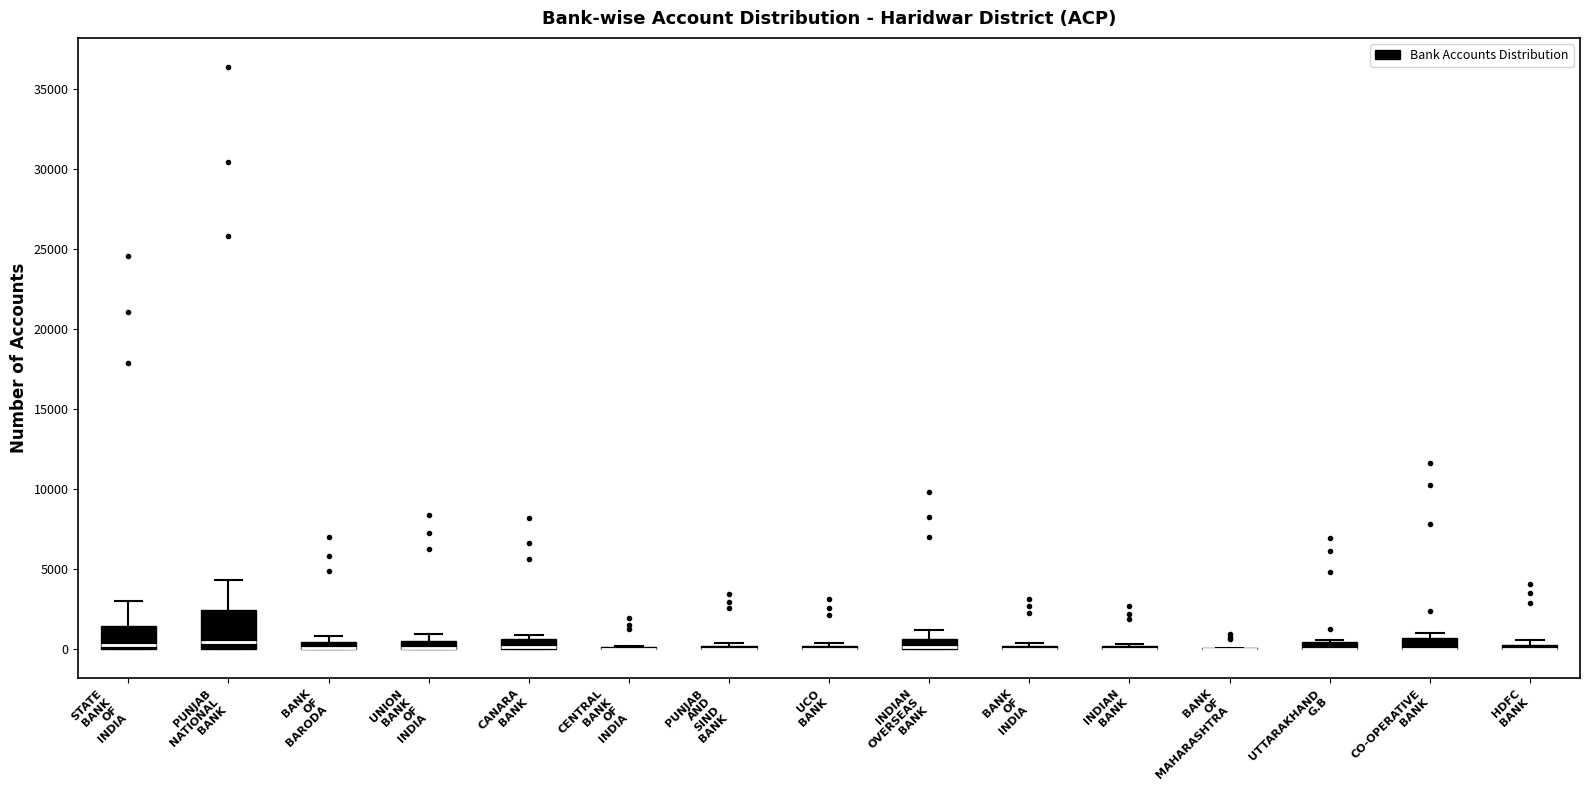

Where is the upper edge of the box for UTTARAKHAND G.B on the y-axis? The values are not printed on the chart, so give them approximately, as read against the axis.

500